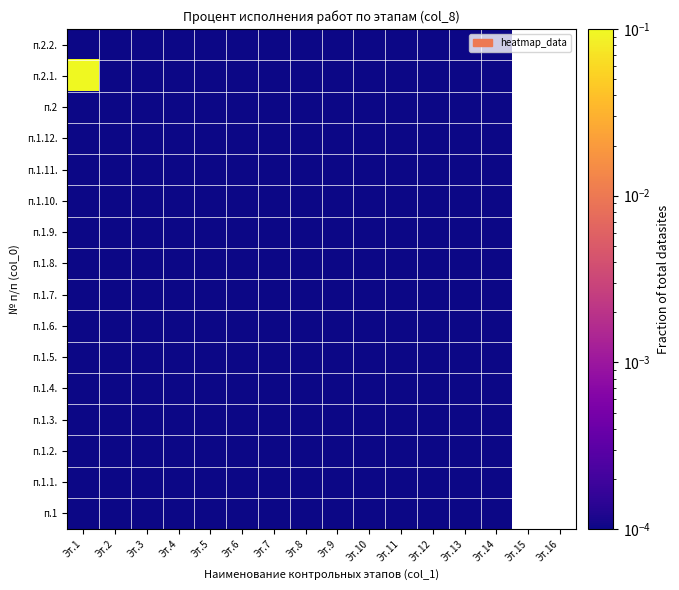

Reading right to left, transcribe all the data shown in this chart.

п.1: Эт.14=0.0	Эт.13=0.0	Эт.12=0.0	Эт.11=0.0	Эт.10=0.0	Эт.9=0.0	Эт.8=0.0	Эт.7=0.0	Эт.6=0.0	Эт.5=0.0	Эт.4=0.0	Эт.3=0.0	Эт.2=0.0	Эт.1=0.0
п.1.1.: Эт.14=0.0	Эт.13=0.0	Эт.12=0.0	Эт.11=0.0	Эт.10=0.0	Эт.9=0.0	Эт.8=0.0	Эт.7=0.0	Эт.6=0.0	Эт.5=0.0	Эт.4=0.0	Эт.3=0.0	Эт.2=0.0	Эт.1=0.0
п.1.2.: Эт.14=0.0	Эт.13=0.0	Эт.12=0.0	Эт.11=0.0	Эт.10=0.0	Эт.9=0.0	Эт.8=0.0	Эт.7=0.0	Эт.6=0.0	Эт.5=0.0	Эт.4=0.0	Эт.3=0.0	Эт.2=0.0	Эт.1=0.0
п.1.3.: Эт.14=0.0	Эт.13=0.0	Эт.12=0.0	Эт.11=0.0	Эт.10=0.0	Эт.9=0.0	Эт.8=0.0	Эт.7=0.0	Эт.6=0.0	Эт.5=0.0	Эт.4=0.0	Эт.3=0.0	Эт.2=0.0	Эт.1=0.0
п.1.4.: Эт.14=0.0	Эт.13=0.0	Эт.12=0.0	Эт.11=0.0	Эт.10=0.0	Эт.9=0.0	Эт.8=0.0	Эт.7=0.0	Эт.6=0.0	Эт.5=0.0	Эт.4=0.0	Эт.3=0.0	Эт.2=0.0	Эт.1=0.0
п.1.5.: Эт.14=0.0	Эт.13=0.0	Эт.12=0.0	Эт.11=0.0	Эт.10=0.0	Эт.9=0.0	Эт.8=0.0	Эт.7=0.0	Эт.6=0.0	Эт.5=0.0	Эт.4=0.0	Эт.3=0.0	Эт.2=0.0	Эт.1=0.0
п.1.6.: Эт.14=0.0	Эт.13=0.0	Эт.12=0.0	Эт.11=0.0	Эт.10=0.0	Эт.9=0.0	Эт.8=0.0	Эт.7=0.0	Эт.6=0.0	Эт.5=0.0	Эт.4=0.0	Эт.3=0.0	Эт.2=0.0	Эт.1=0.0
п.1.7.: Эт.14=0.0	Эт.13=0.0	Эт.12=0.0	Эт.11=0.0	Эт.10=0.0	Эт.9=0.0	Эт.8=0.0	Эт.7=0.0	Эт.6=0.0	Эт.5=0.0	Эт.4=0.0	Эт.3=0.0	Эт.2=0.0	Эт.1=0.0
п.1.8.: Эт.14=0.0	Эт.13=0.0	Эт.12=0.0	Эт.11=0.0	Эт.10=0.0	Эт.9=0.0	Эт.8=0.0	Эт.7=0.0	Эт.6=0.0	Эт.5=0.0	Эт.4=0.0	Эт.3=0.0	Эт.2=0.0	Эт.1=0.0
п.1.9.: Эт.14=0.0	Эт.13=0.0	Эт.12=0.0	Эт.11=0.0	Эт.10=0.0	Эт.9=0.0	Эт.8=0.0	Эт.7=0.0	Эт.6=0.0	Эт.5=0.0	Эт.4=0.0	Эт.3=0.0	Эт.2=0.0	Эт.1=0.0
п.1.10.: Эт.14=0.0	Эт.13=0.0	Эт.12=0.0	Эт.11=0.0	Эт.10=0.0	Эт.9=0.0	Эт.8=0.0	Эт.7=0.0	Эт.6=0.0	Эт.5=0.0	Эт.4=0.0	Эт.3=0.0	Эт.2=0.0	Эт.1=0.0
п.1.11.: Эт.14=0.0	Эт.13=0.0	Эт.12=0.0	Эт.11=0.0	Эт.10=0.0	Эт.9=0.0	Эт.8=0.0	Эт.7=0.0	Эт.6=0.0	Эт.5=0.0	Эт.4=0.0	Эт.3=0.0	Эт.2=0.0	Эт.1=0.0
п.1.12.: Эт.14=0.0	Эт.13=0.0	Эт.12=0.0	Эт.11=0.0	Эт.10=0.0	Эт.9=0.0	Эт.8=0.0	Эт.7=0.0	Эт.6=0.0	Эт.5=0.0	Эт.4=0.0	Эт.3=0.0	Эт.2=0.0	Эт.1=0.0
п.2: Эт.14=0.0	Эт.13=0.0	Эт.12=0.0	Эт.11=0.0	Эт.10=0.0	Эт.9=0.0	Эт.8=0.0	Эт.7=0.0	Эт.6=0.0	Эт.5=0.0	Эт.4=0.0	Эт.3=0.0	Эт.2=0.0	Эт.1=0.0
п.2.1.: Эт.14=0.0	Эт.13=0.0	Эт.12=0.0	Эт.11=0.0	Эт.10=0.0	Эт.9=0.0	Эт.8=0.0	Эт.7=0.0	Эт.6=0.0	Эт.5=0.0	Эт.4=0.0	Эт.3=0.0	Эт.2=0.0	Эт.1=1.0
п.2.2.: Эт.14=0.0	Эт.13=0.0	Эт.12=0.0	Эт.11=0.0	Эт.10=0.0	Эт.9=0.0	Эт.8=0.0	Эт.7=0.0	Эт.6=0.0	Эт.5=0.0	Эт.4=0.0	Эт.3=0.0	Эт.2=0.0	Эт.1=0.0